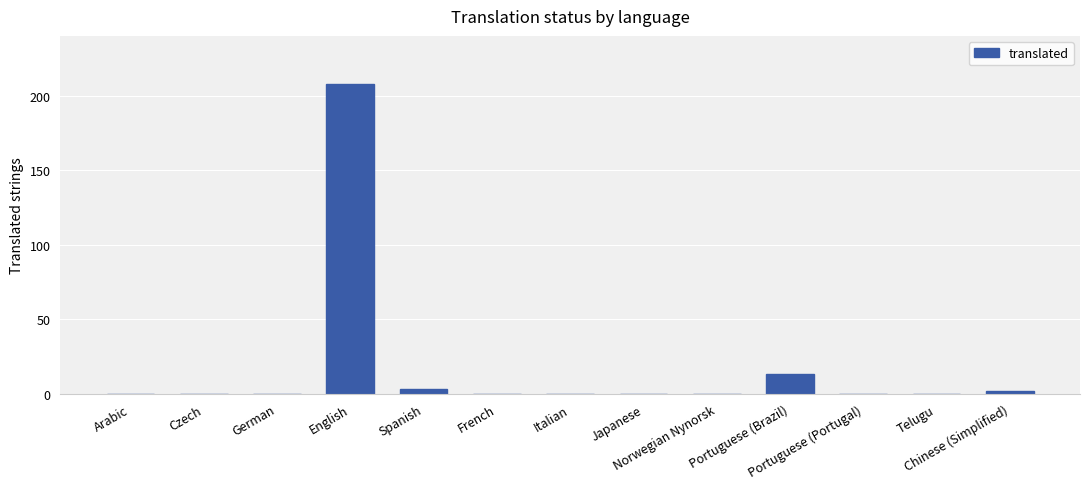

What is the average value?

17